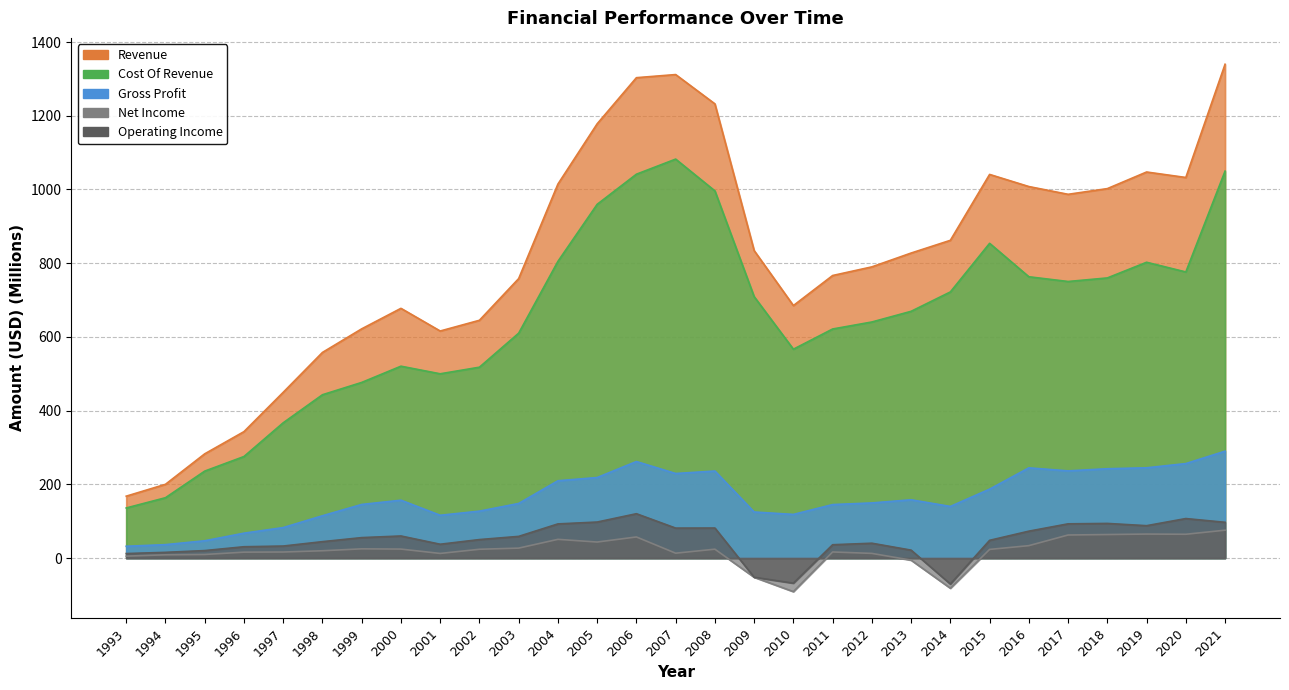

What are all the series names shown in the legend?

Revenue, Cost Of Revenue, Gross Profit, Net Income, Operating Income